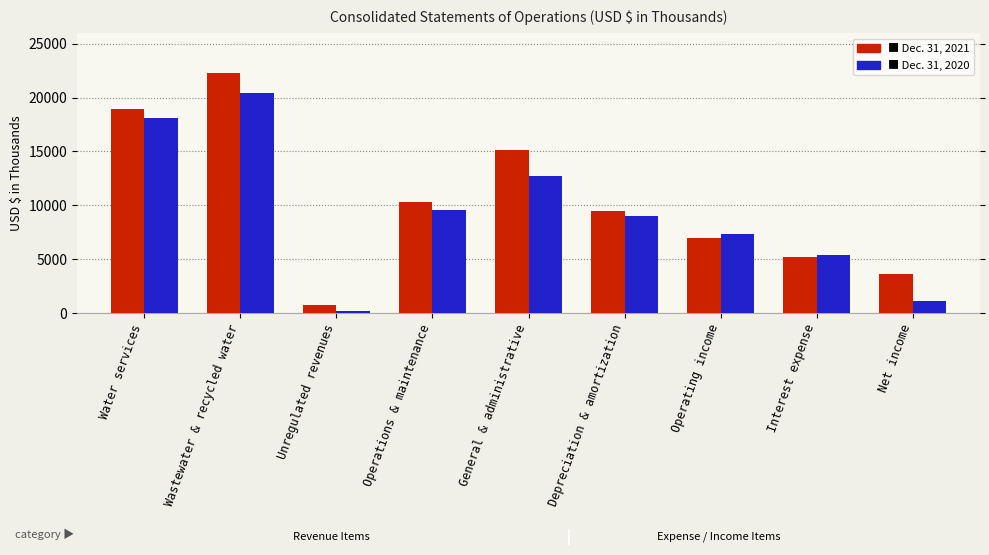

Reading left to right, what are all the values shown in this chart?

Dec. 31, 2021: 18944	22241	729	10299	15146	9490	6979	5201	3609
Dec. 31, 2020: 18072	20394	161	9539	12722	9031	7335	5377	1105